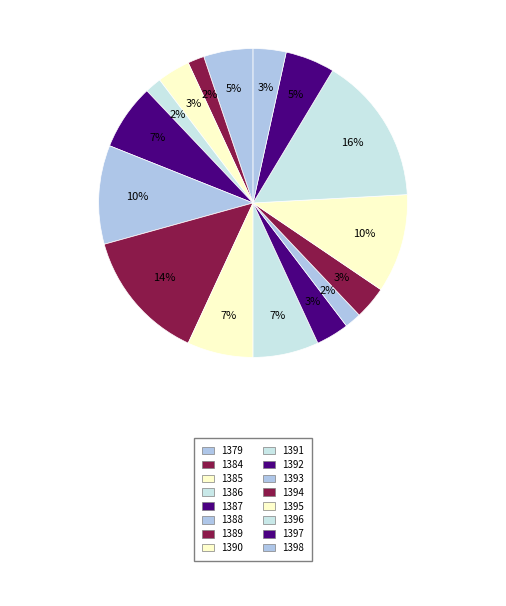

What is the largest slice in the pie chart?

1396